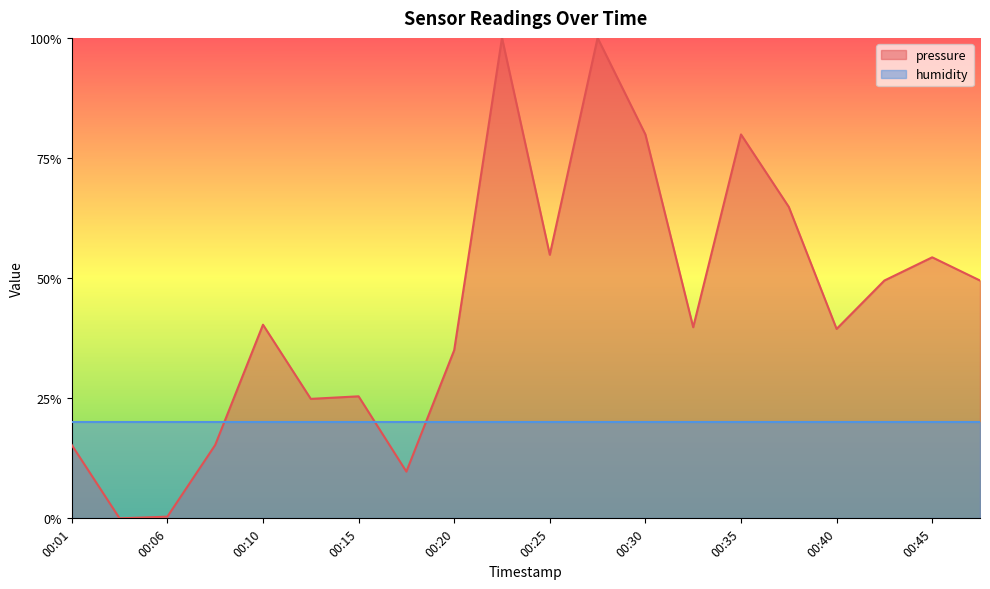

What is the change in value from 00:10 to 00:45?

+0.1